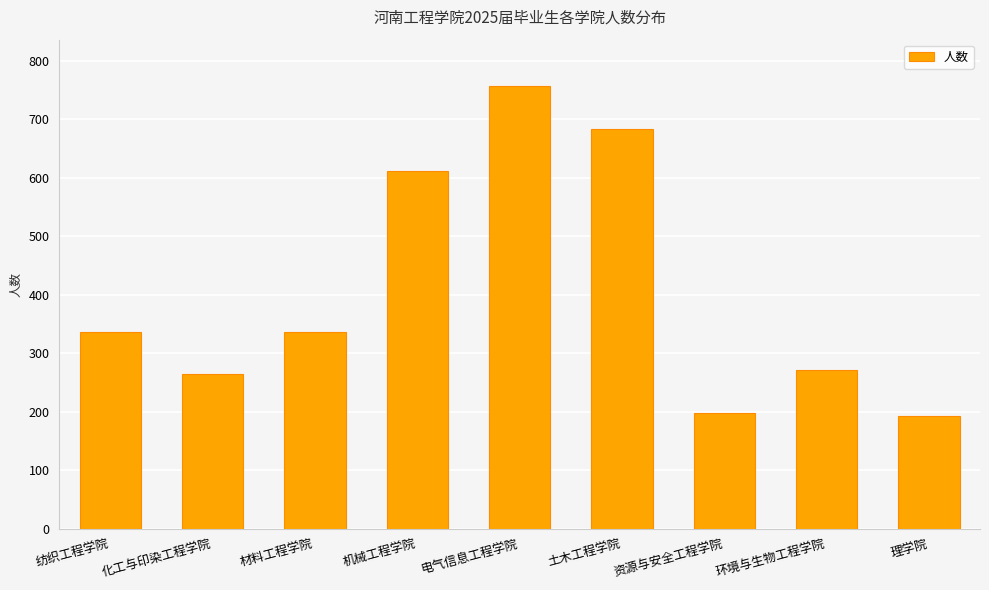

Between 电气信息工程学院 and 材料工程学院, which is larger?

电气信息工程学院